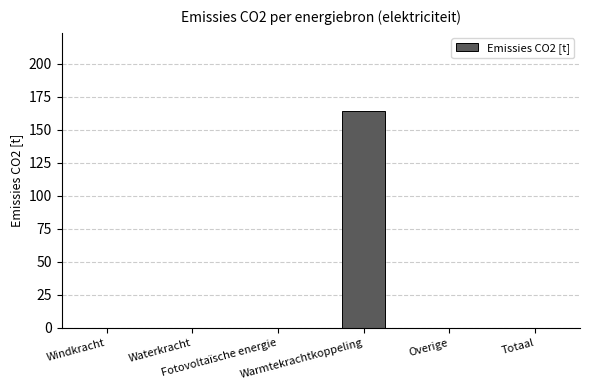

What is the sum of all values?

164.2